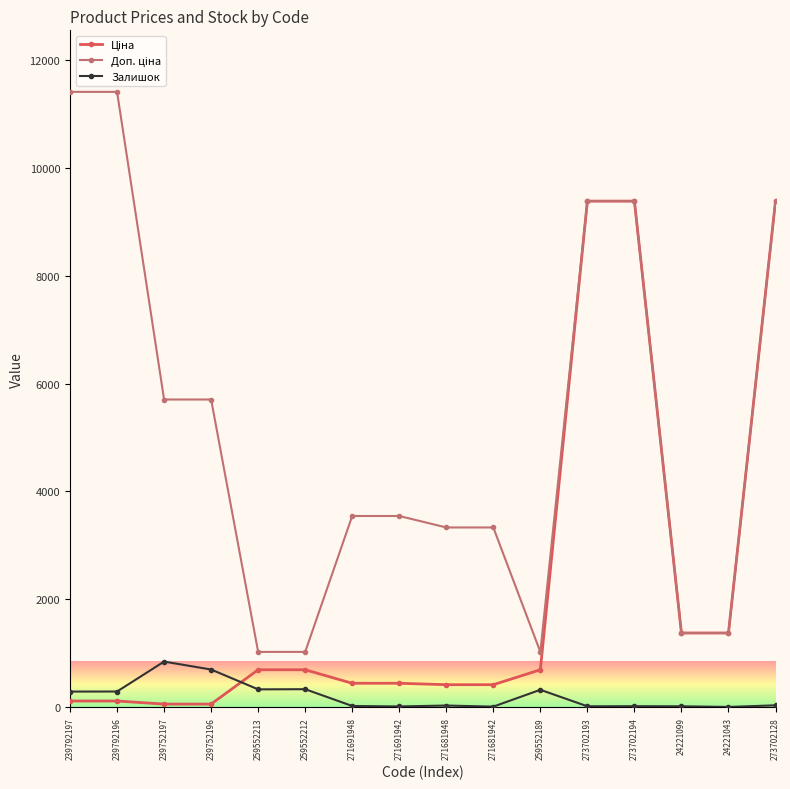

How many values in the Залишок series are below 34?

8